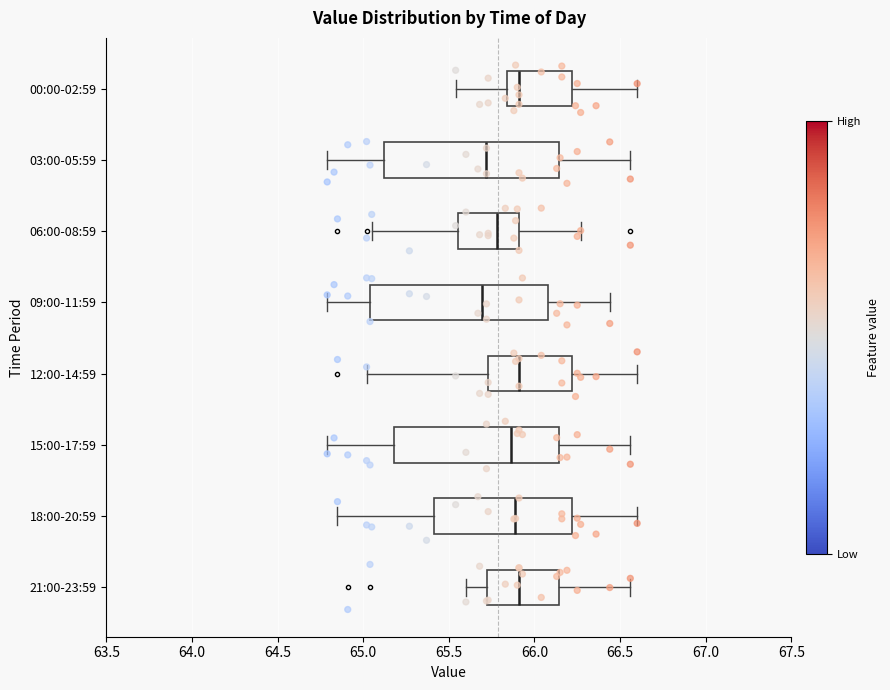

Reading bottom to top, transcribe this box plot: for each box, give where its median line is, the range the box spans, and where its two whiskers end, as read against the x-axis. The values are not printed on the chart, so give them approximately, as read against the axis.

21:00-23:59: median 65.90, box 65.70 to 66.15, whiskers 65.60 to 66.55
18:00-20:59: median 65.90, box 65.40 to 66.20, whiskers 64.85 to 66.60
15:00-17:59: median 65.85, box 65.20 to 66.15, whiskers 64.80 to 66.55
12:00-14:59: median 65.90, box 65.75 to 66.20, whiskers 65.00 to 66.60
09:00-11:59: median 65.70, box 65.05 to 66.10, whiskers 64.80 to 66.45
06:00-08:59: median 65.80, box 65.55 to 65.90, whiskers 65.05 to 66.25
03:00-05:59: median 65.70, box 65.10 to 66.15, whiskers 64.80 to 66.55
00:00-02:59: median 65.90, box 65.85 to 66.20, whiskers 65.55 to 66.60